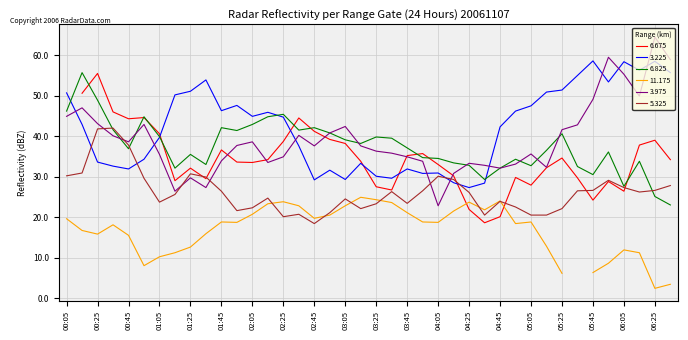

Is this an area chart (filled region under the line)?

No